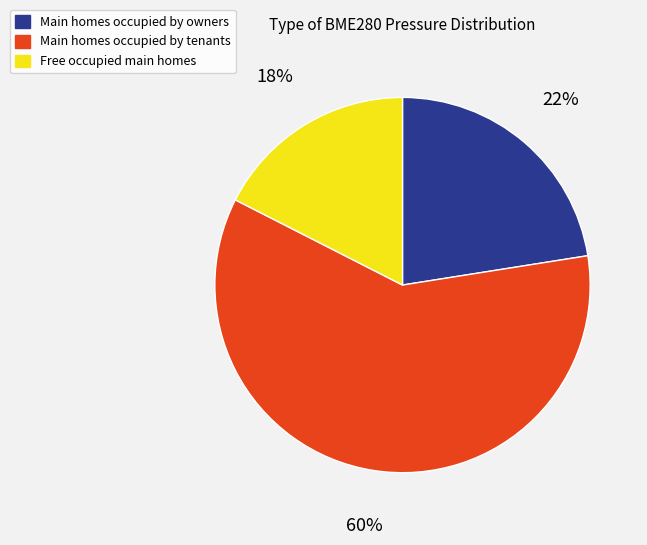

To the nearest percent, what is the average slice percentage?

33%